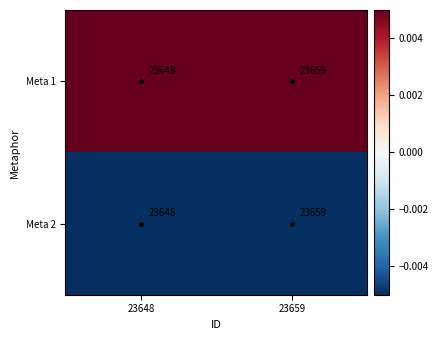

At which category is the sum across all series the highest?

23659